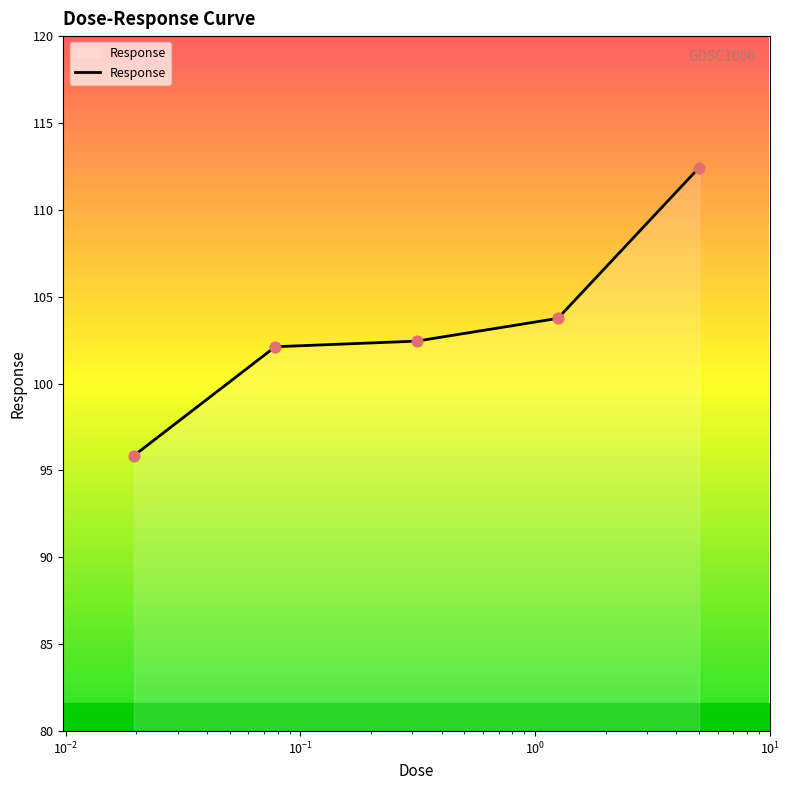

What is the average value?

103.3